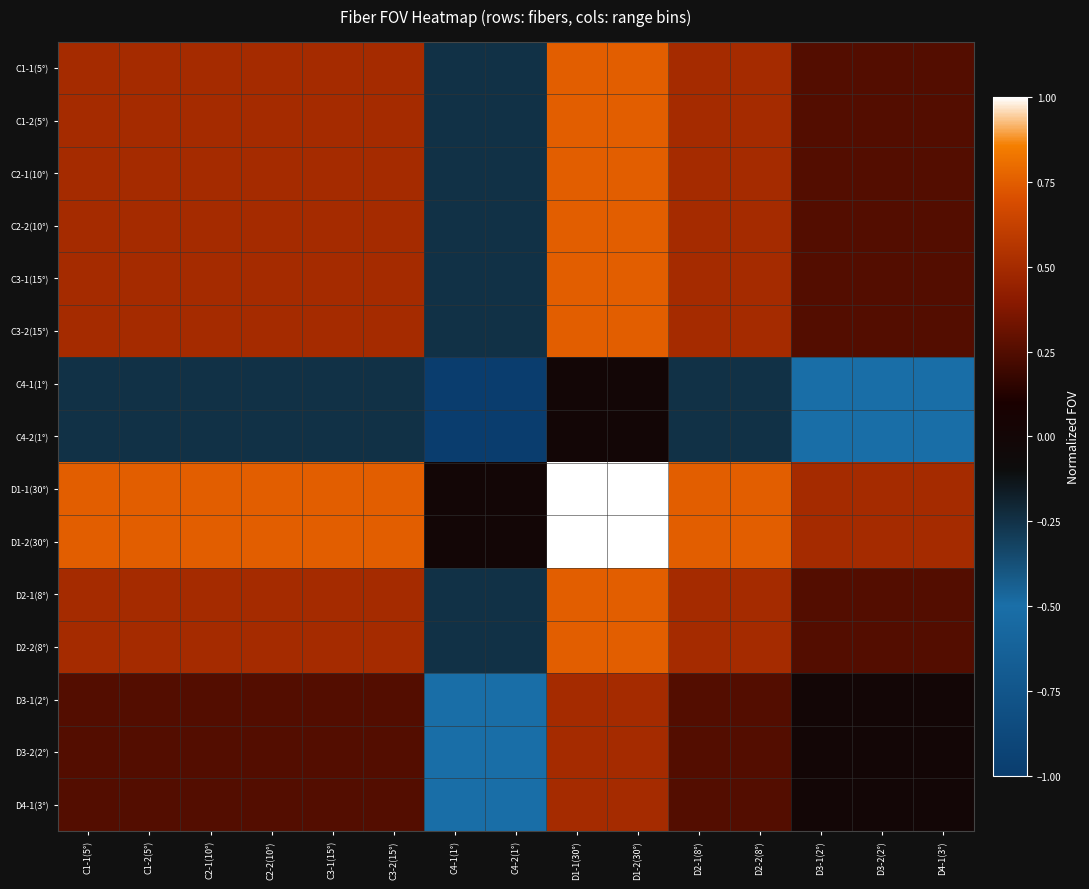

Count the number of data series in this chart.

15